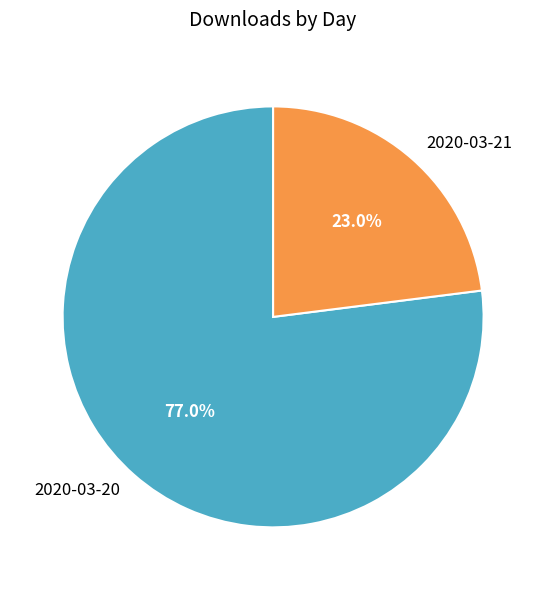

Is the sum of 2020-03-20 and 2020-03-21 greater than half?

Yes